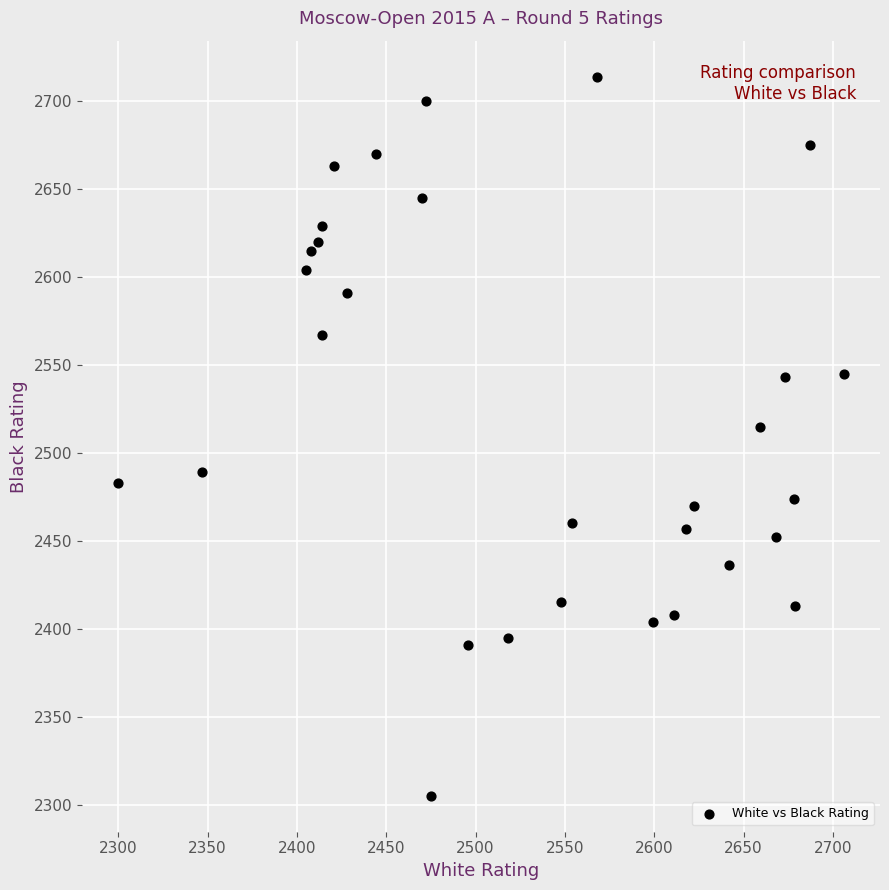

What is the range of Y values (max minus min)?

409